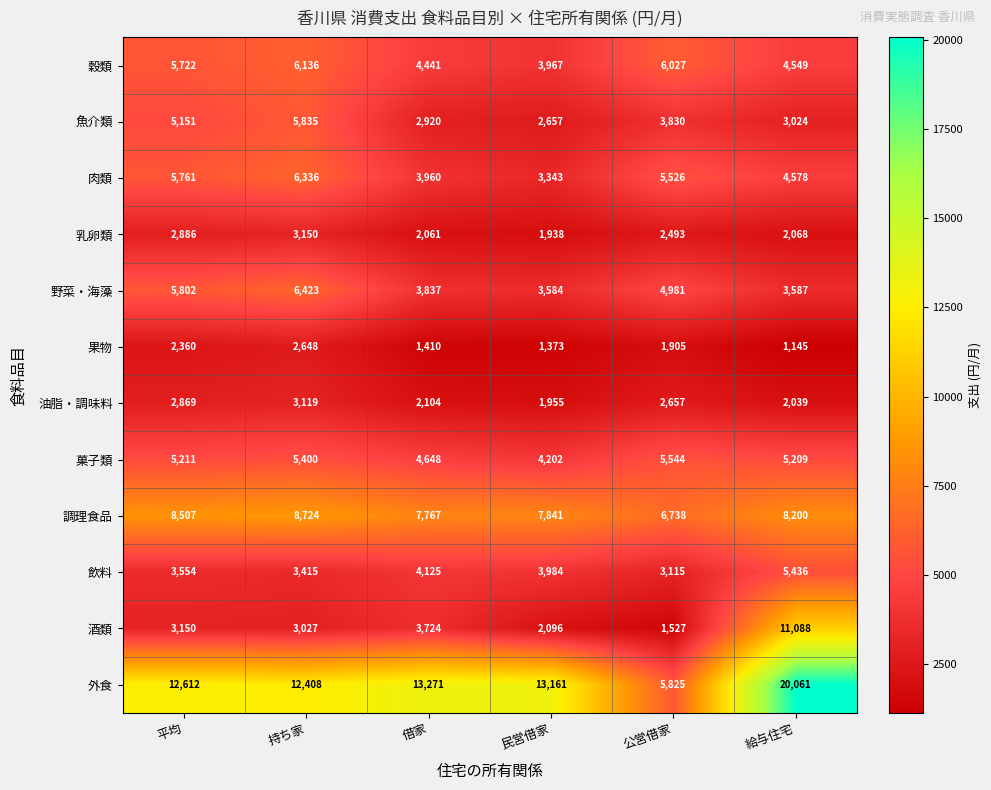

Which series has the largest total across all categories?

外食